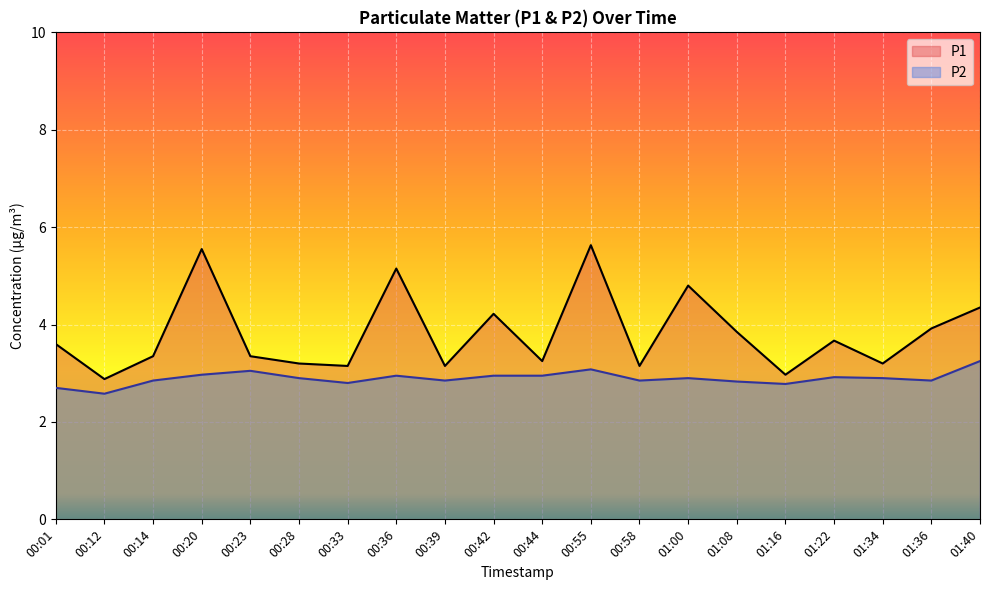

What position from the left is 00:20?

4